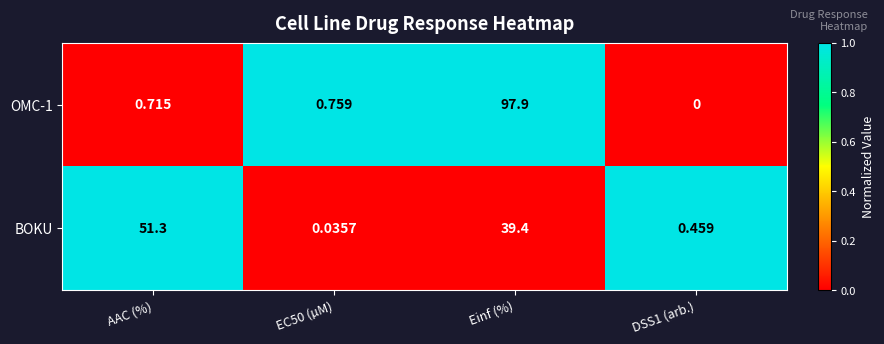

Which series changed the most between AAC (%) and EC50 (µM)?

BOKU